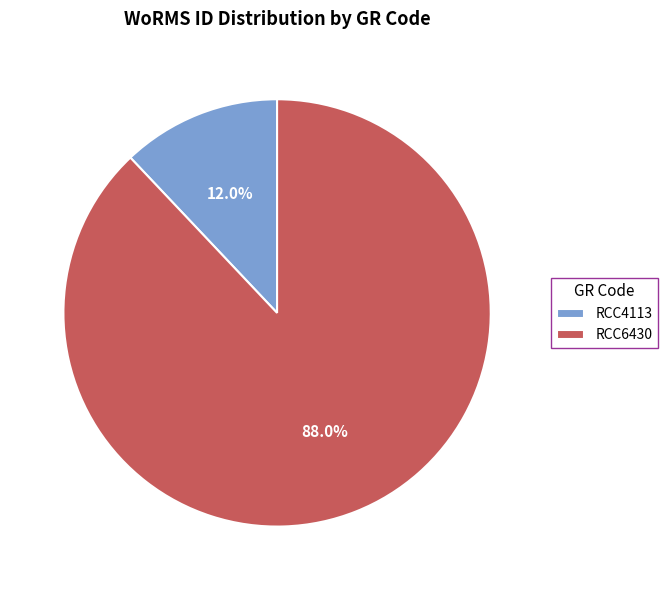

What percentage is the RCC6430 slice, to the nearest percent?

88%